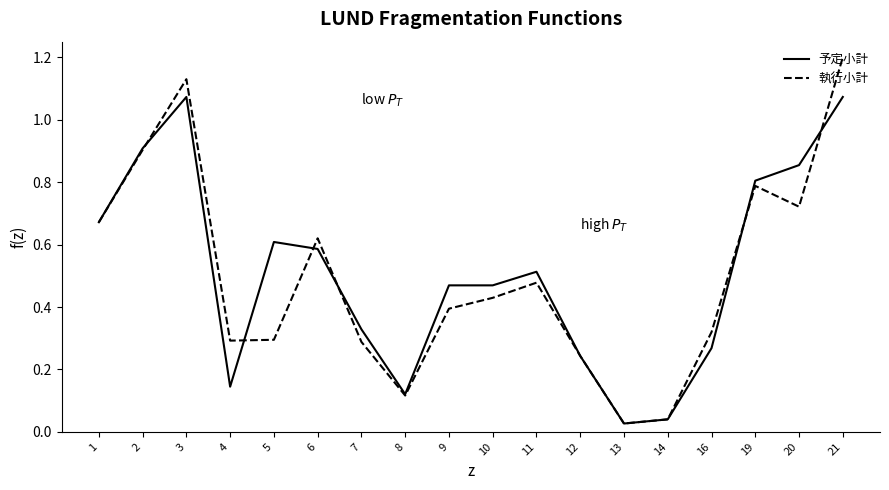

True or false: 執行小計 has a value of 0.3 at 11.

False